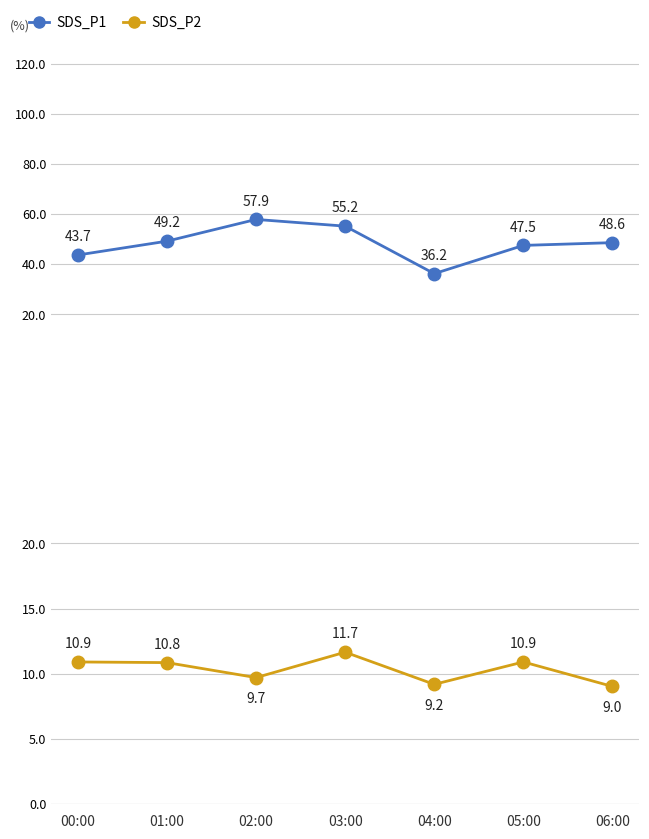

The value of SDS_P1 at 01:00 is 49.2. True or false?

True